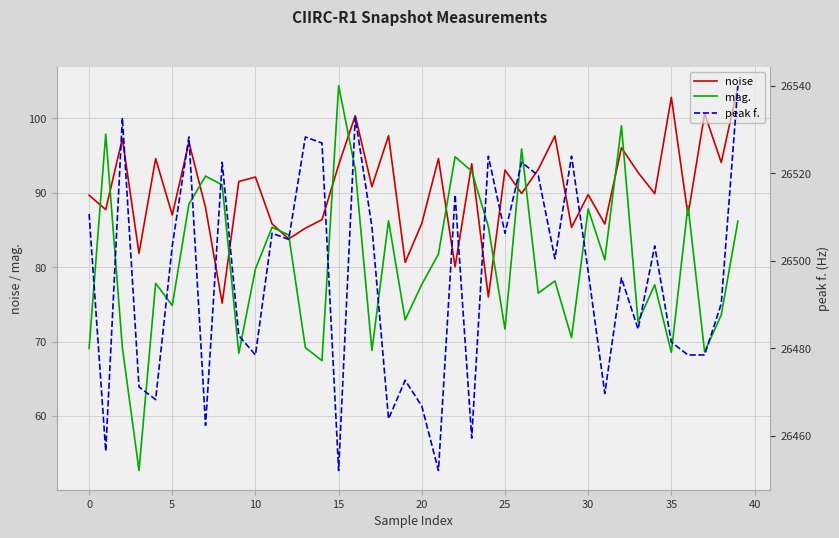

True or false: noise has more than 2 points higher than both neighbors.

True